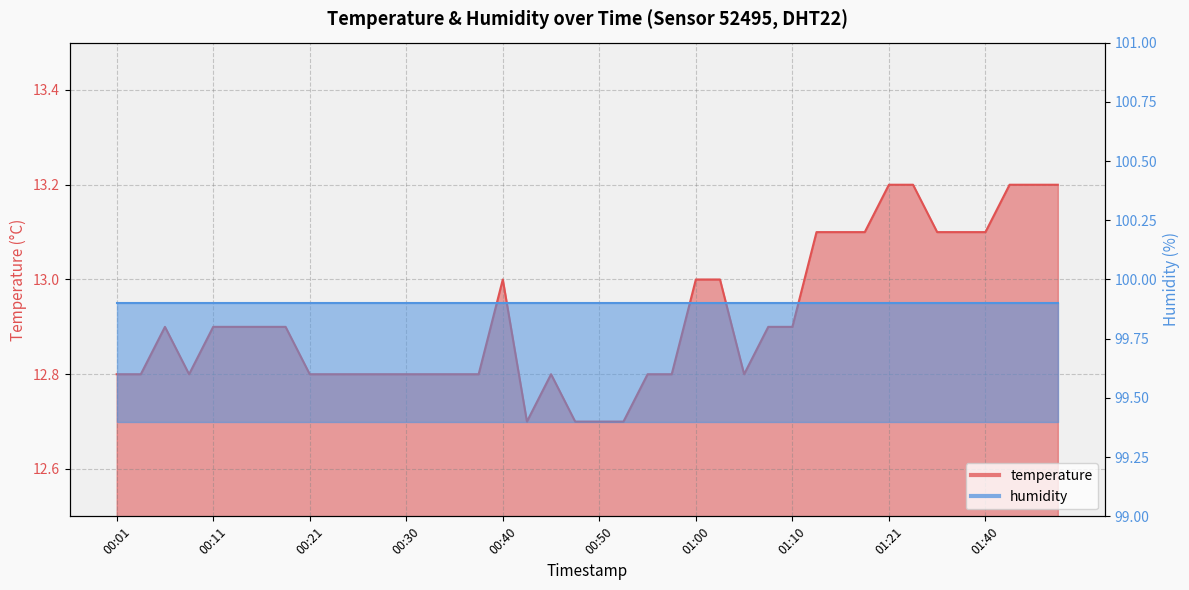

Is it true that the value at 01:00 is 13.0?

True